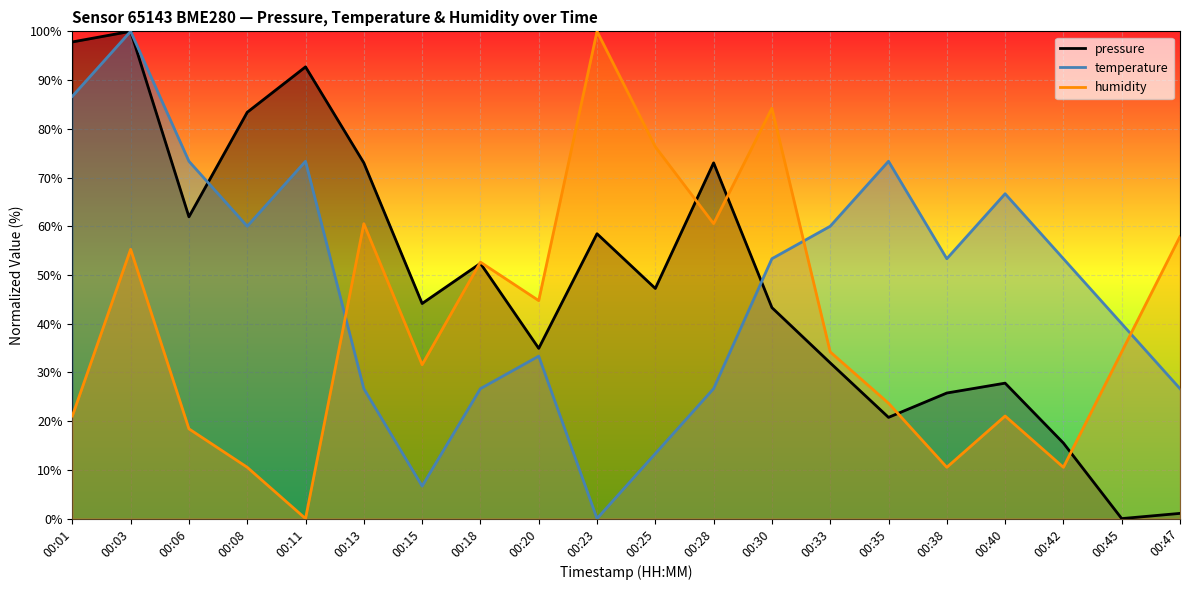

List the series in order of their overall mean, lowest first.

humidity, temperature, pressure